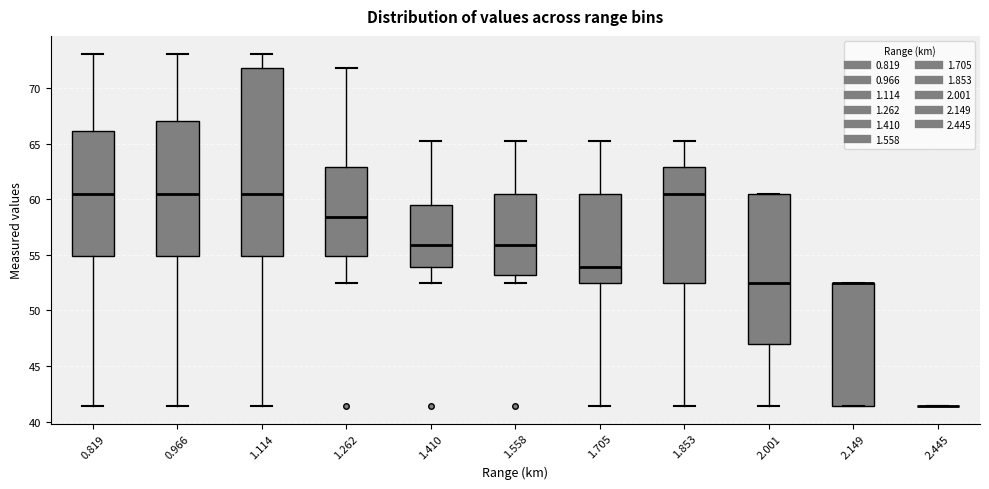

Reading left to right, read every box against the y-axis: the position of its median line, the range the box covers, and the ends of its whiskers. The values are not printed on the chart, so give them approximately, as read against the axis.

0.819: median 60.5, box 55.0 to 66.0, whiskers 41.5 to 73.0
0.966: median 60.5, box 55.0 to 67.0, whiskers 41.5 to 73.0
1.114: median 60.5, box 55.0 to 72.0, whiskers 41.5 to 73.0
1.262: median 58.5, box 55.0 to 63.0, whiskers 52.5 to 72.0
1.410: median 56.0, box 54.0 to 59.5, whiskers 52.5 to 65.0
1.558: median 56.0, box 53.0 to 60.5, whiskers 52.5 to 65.0
1.705: median 54.0, box 52.5 to 60.5, whiskers 41.5 to 65.0
1.853: median 60.5, box 52.5 to 63.0, whiskers 41.5 to 65.0
2.001: median 52.5, box 47.0 to 60.5, whiskers 41.5 to 60.5
2.149: median 52.5 (drawn on the box's upper edge), box 41.5 to 52.5, whiskers 41.5 to 52.5
2.445: box collapsed to a line at 41.5, whiskers 41.5 to 41.5